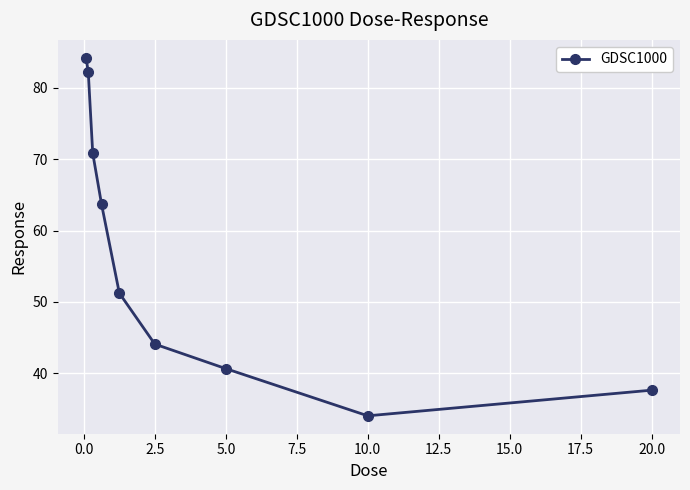

What is the value of the 7th point from the left?

40.7